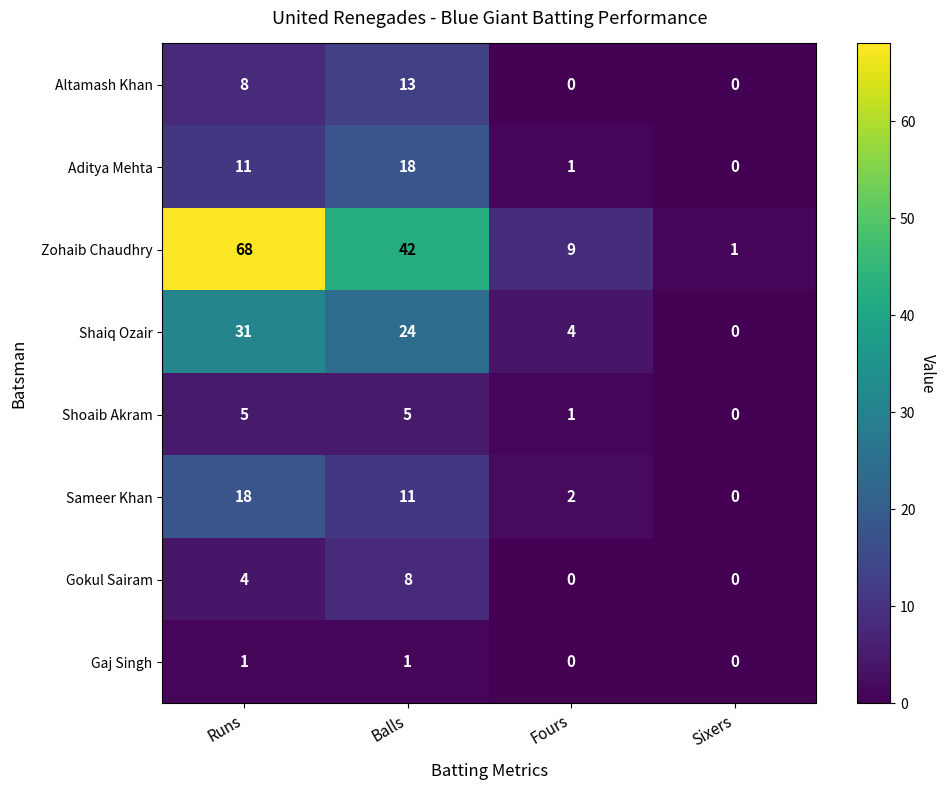

Which series has the widest spread of values?

Zohaib Chaudhry